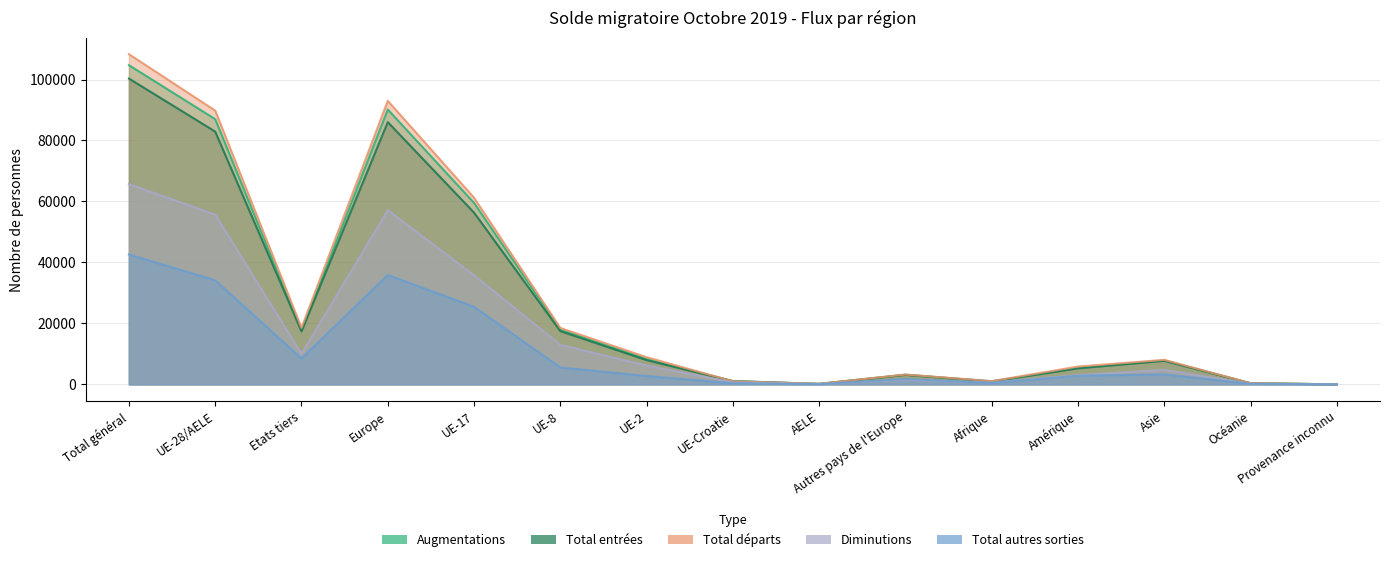

Which has a higher value, Provenance inconnu or UE-28/AELE?

UE-28/AELE